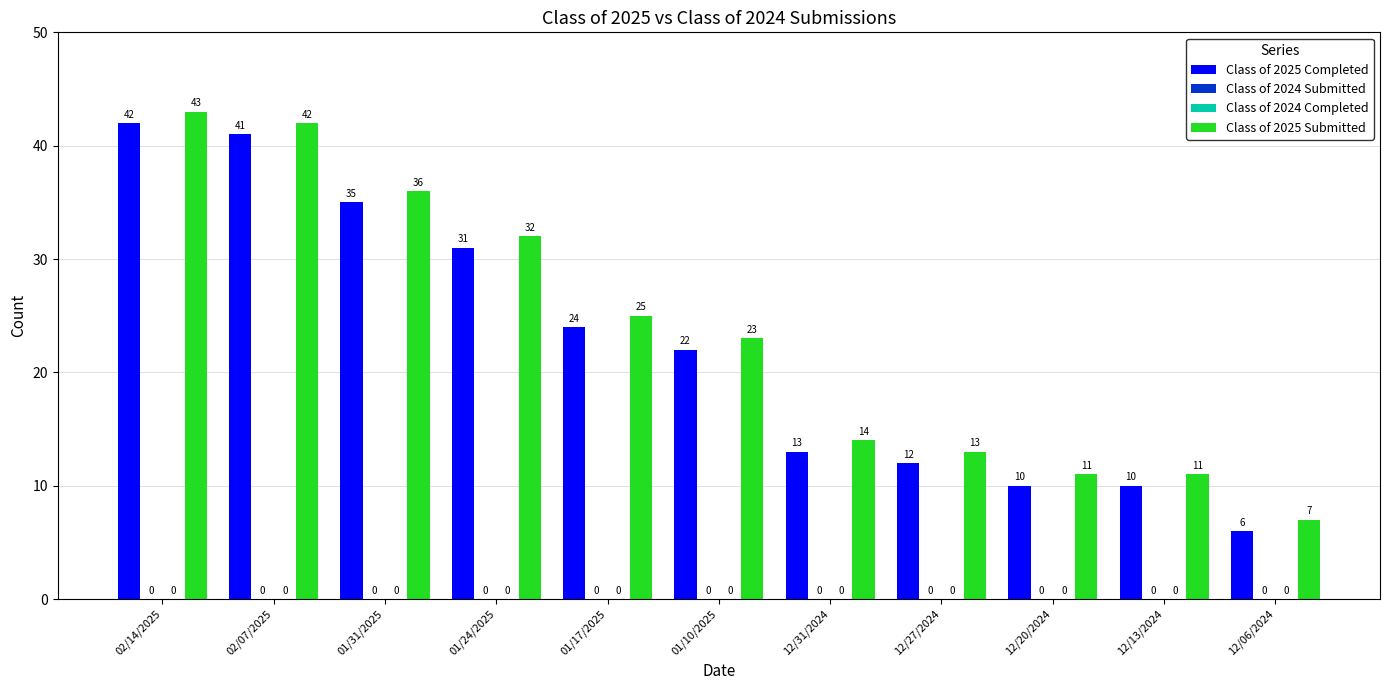

What is the average value of the Class of 2025 Completed series?

22